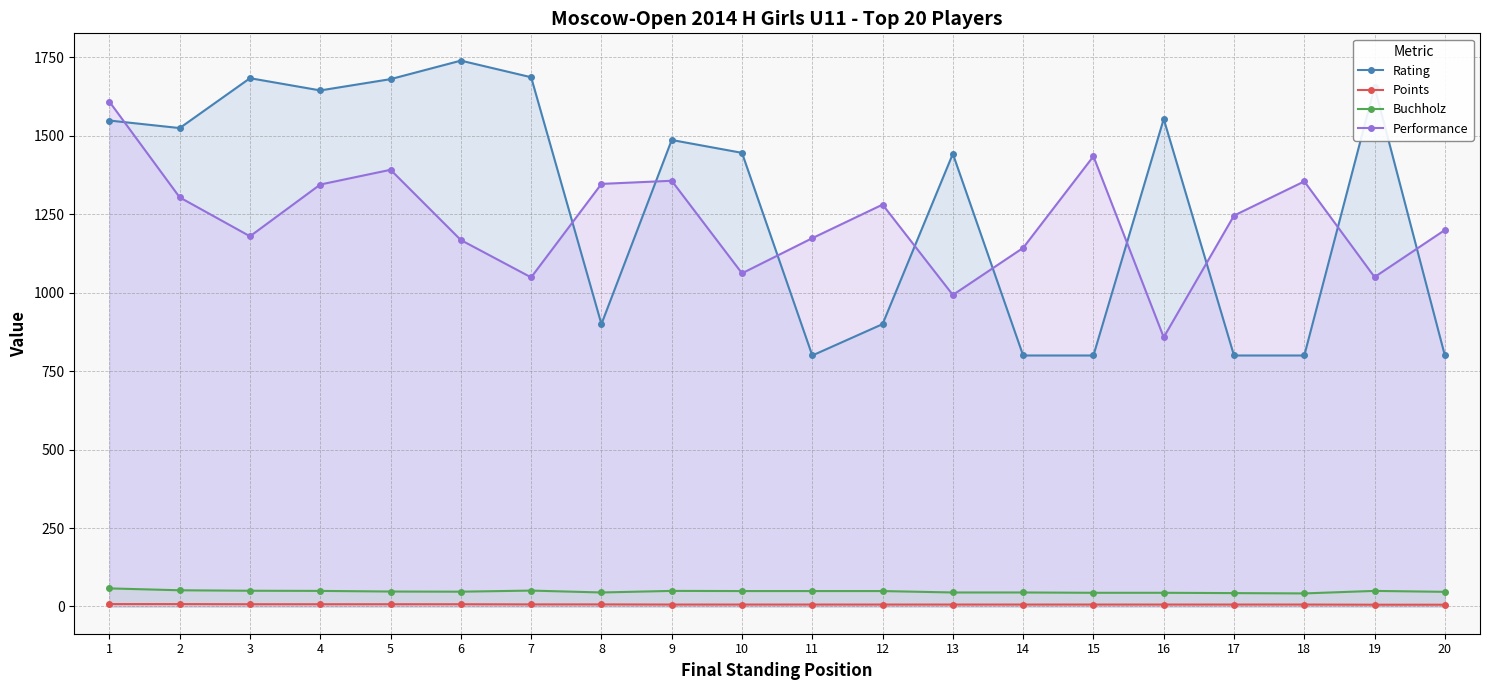

What is the approximate value of Points at 9?

6.0